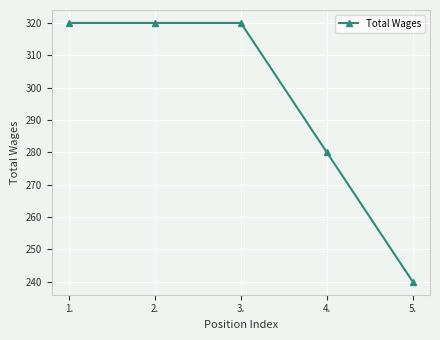

What value does the data have at 3.?

320